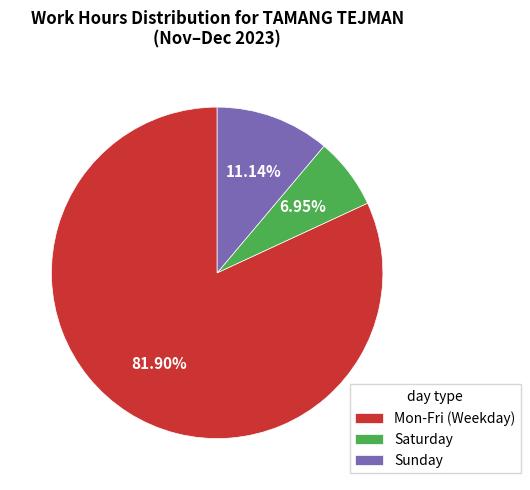

Which has a higher value, Saturday or Sunday?

Sunday